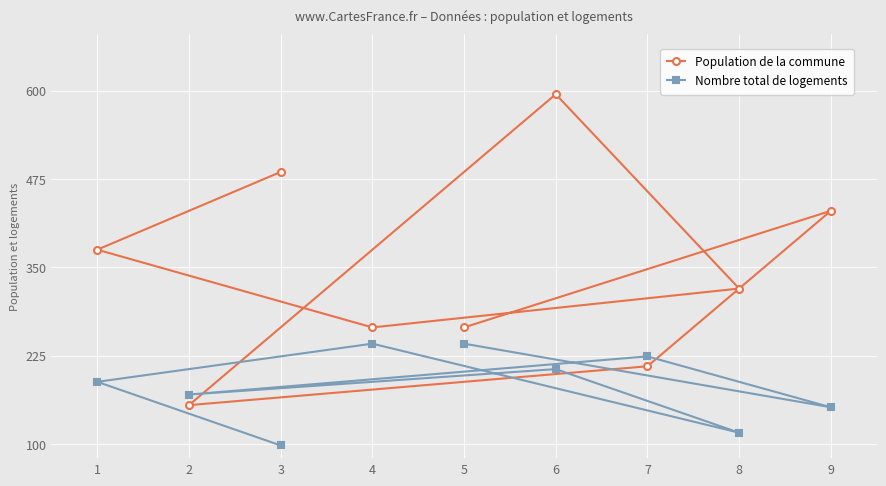

The value of Population de la commune at 6 is 595. True or false?

True